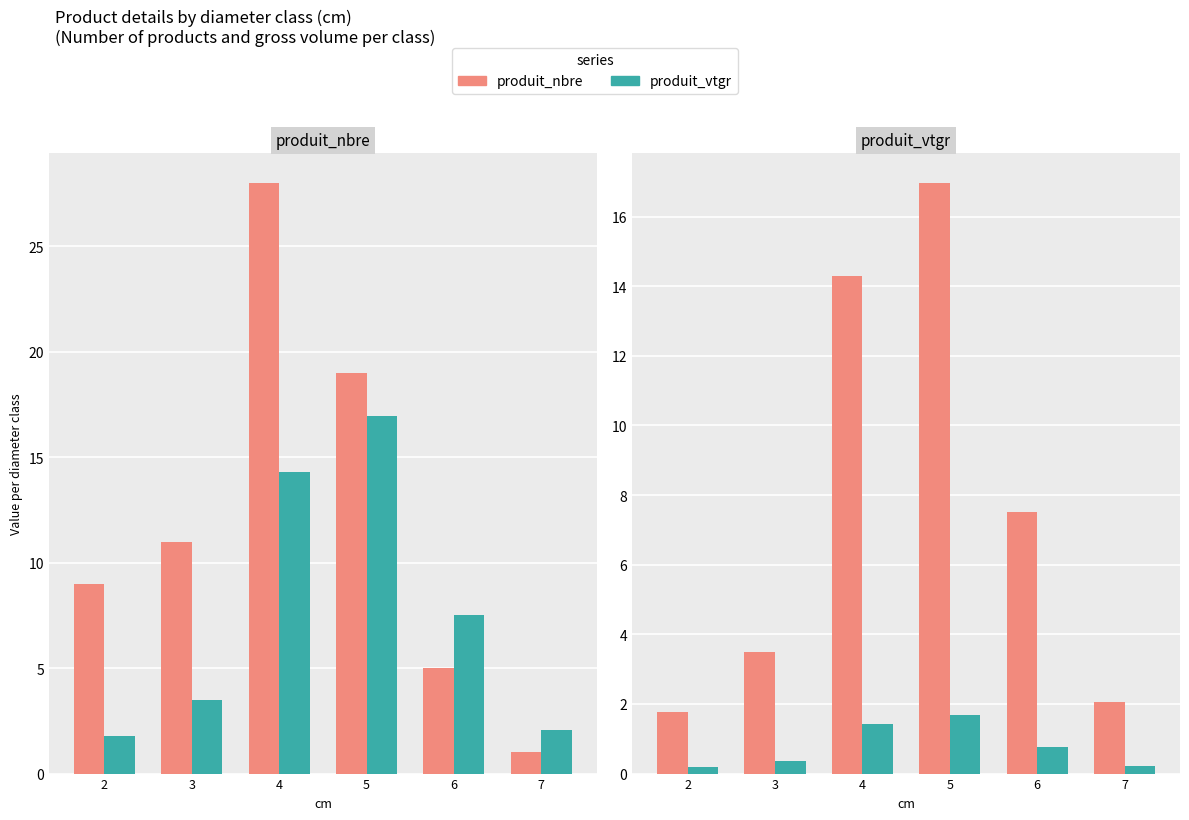

Which series has the largest range (max minus min)?

produit_nbre